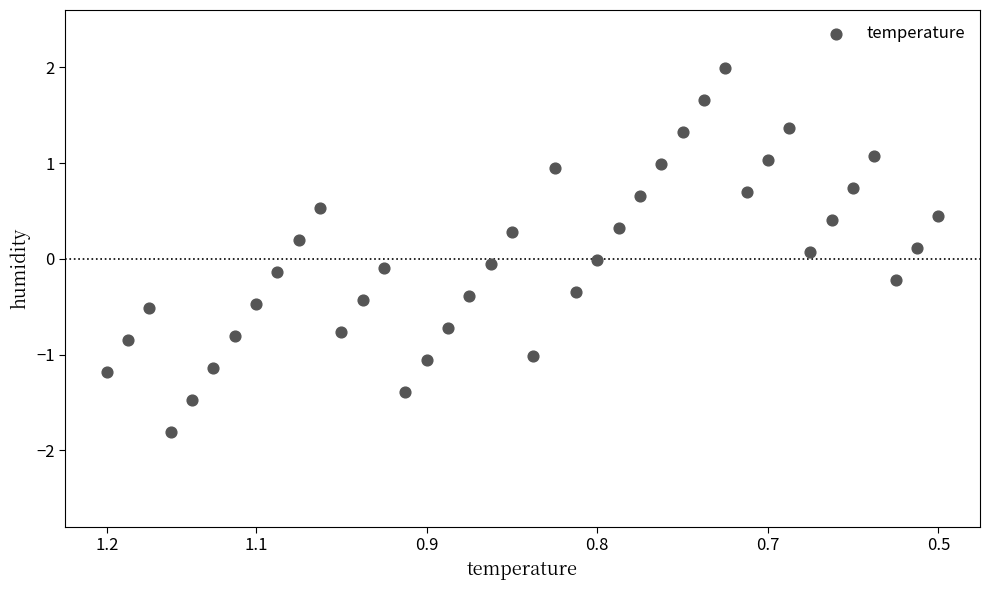

What is the range of Y values (max minus min)?

3.8